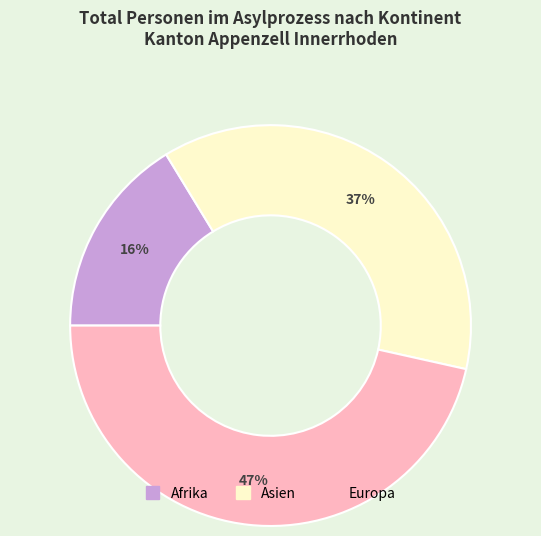

How many segments does this pie chart have?

3